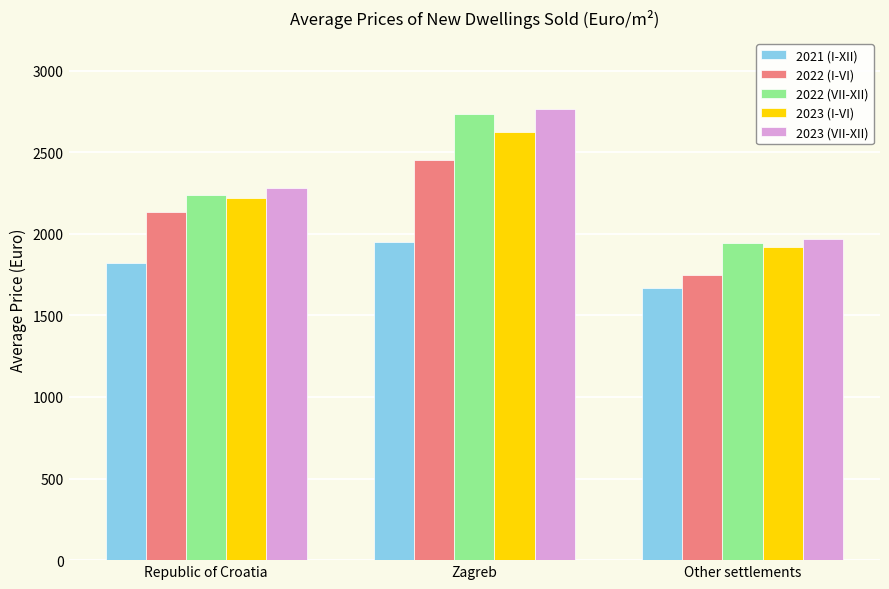

What is the spread (max minus min) of values at Republic of Croatia?

458